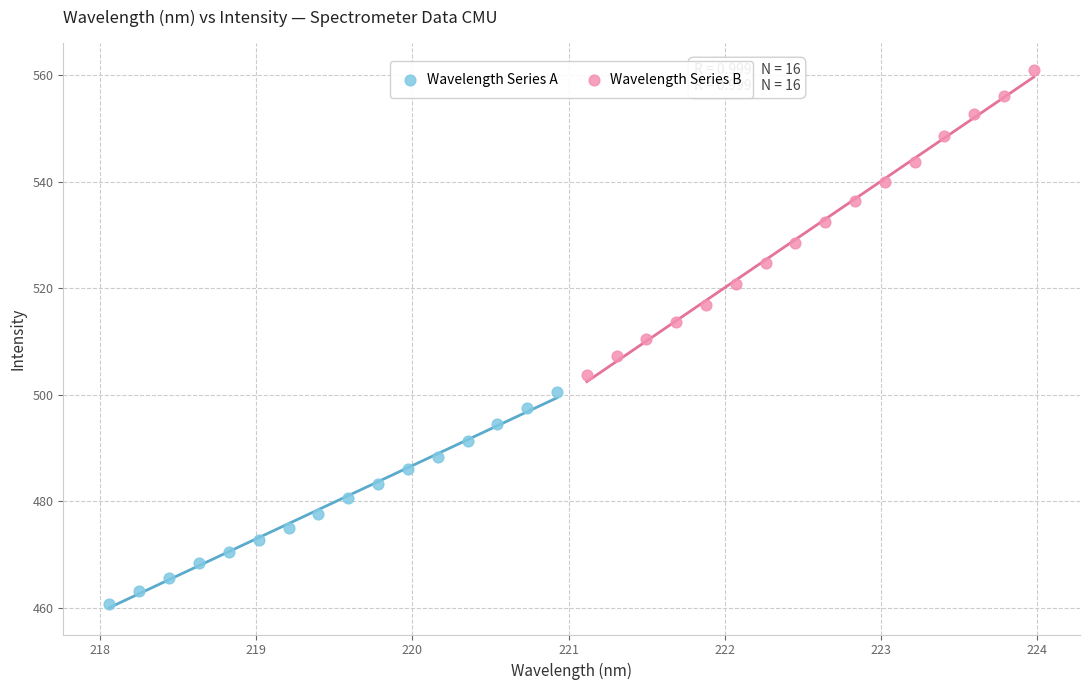

Which series has the widest spread of Y values?

Wavelength Series B